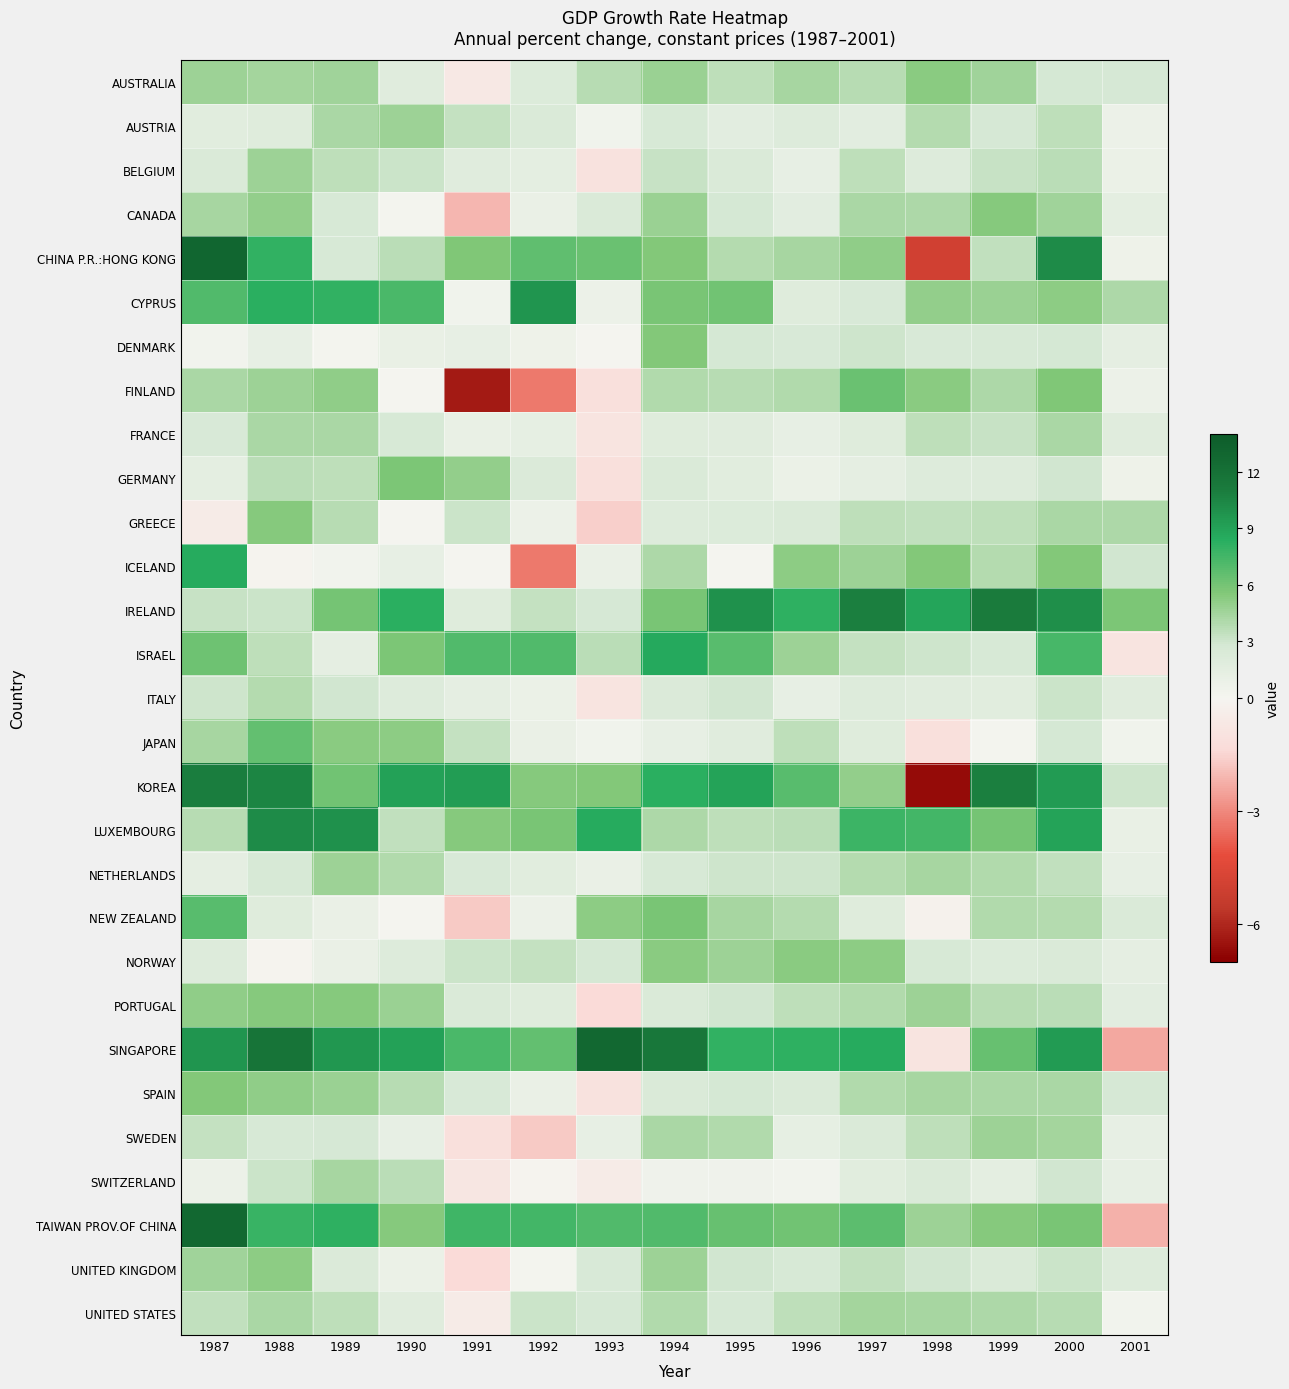

At which category is the sum across all series the highest?

2000